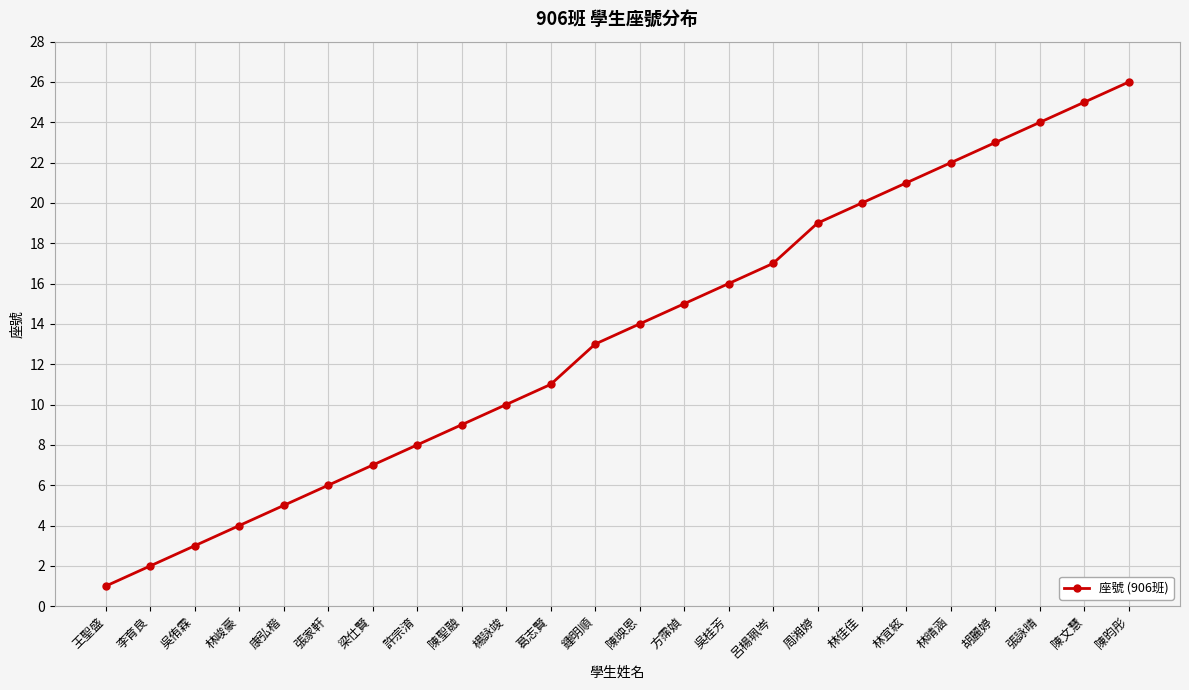

How many data points does each series have?

24